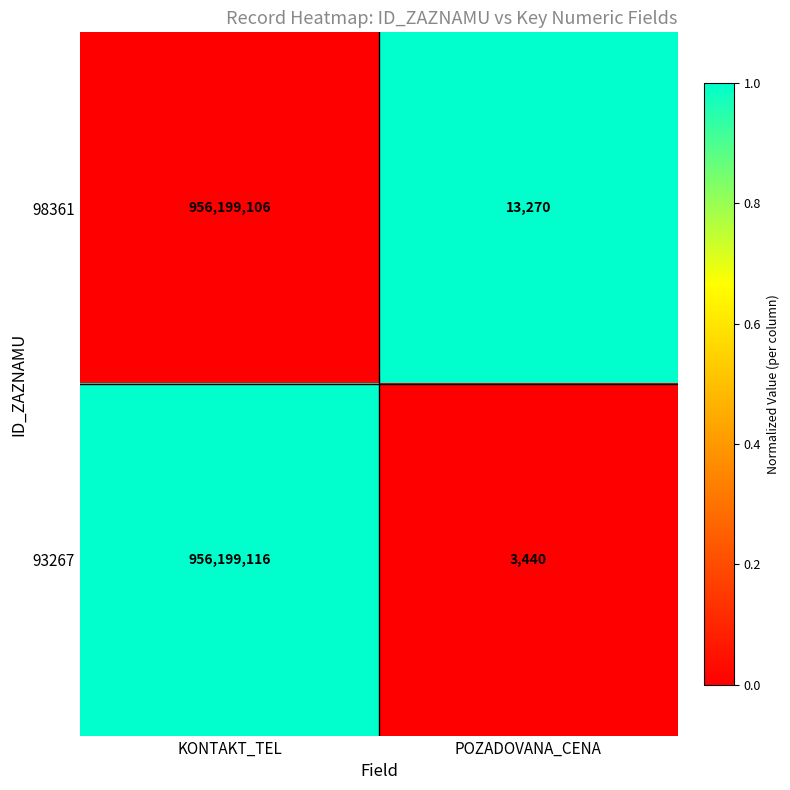

List the series in order of their peak value, highest first.

93267, 98361